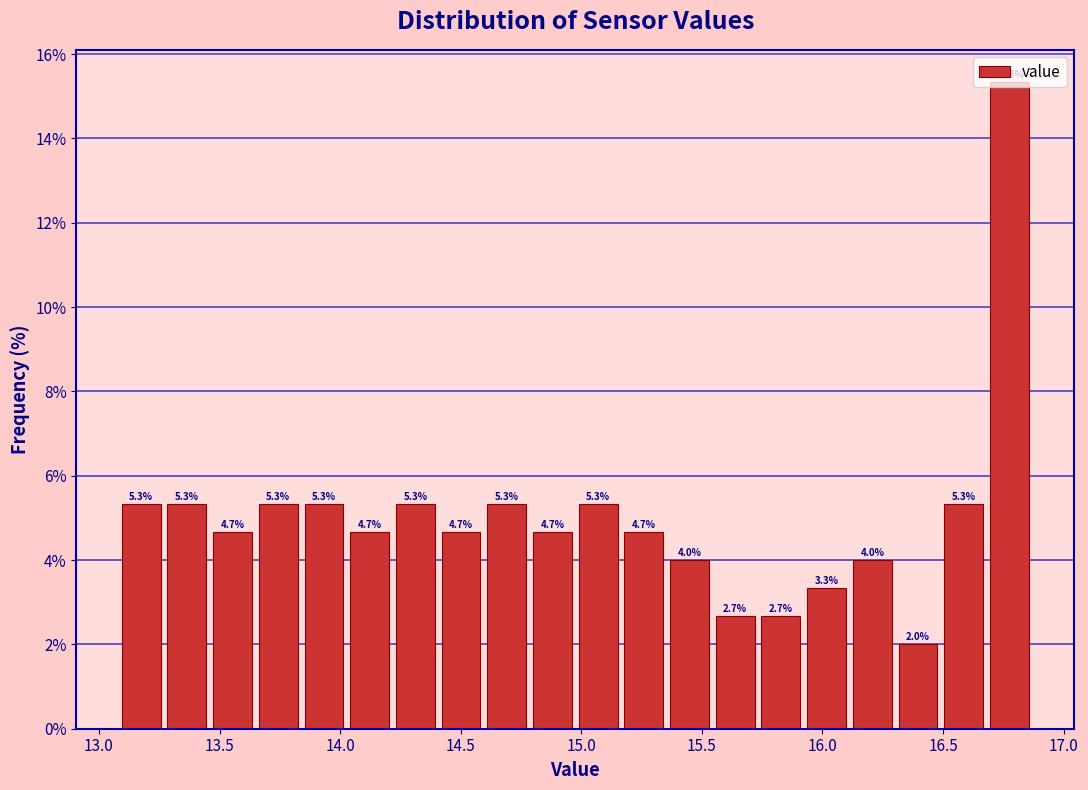

Read against the x-axis, roughly where is the centre of the tallest bar?

16.80